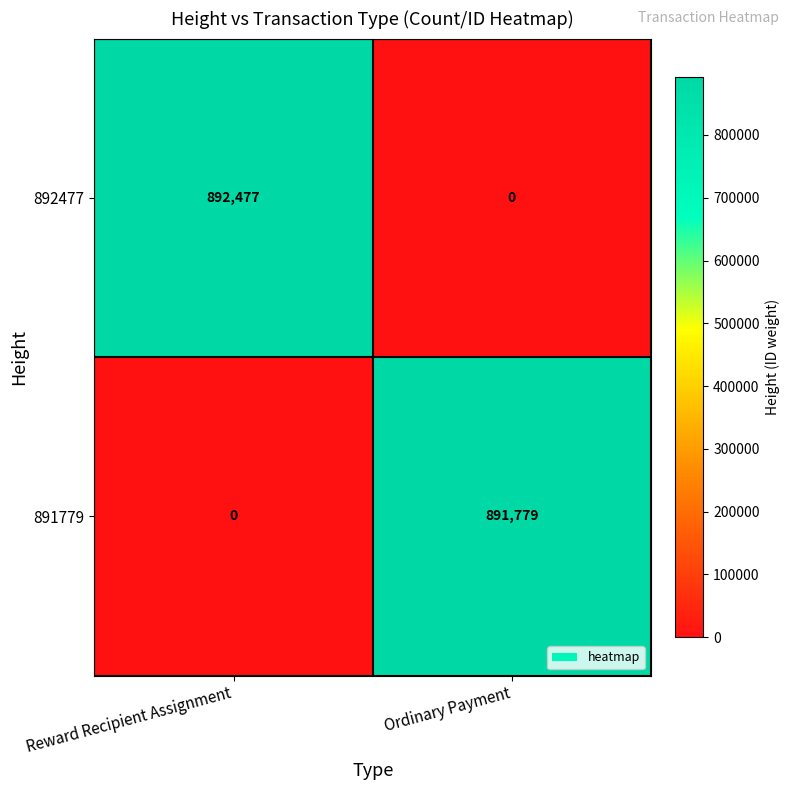

Read the 892477 value at Reward Recipient Assignment.

892477